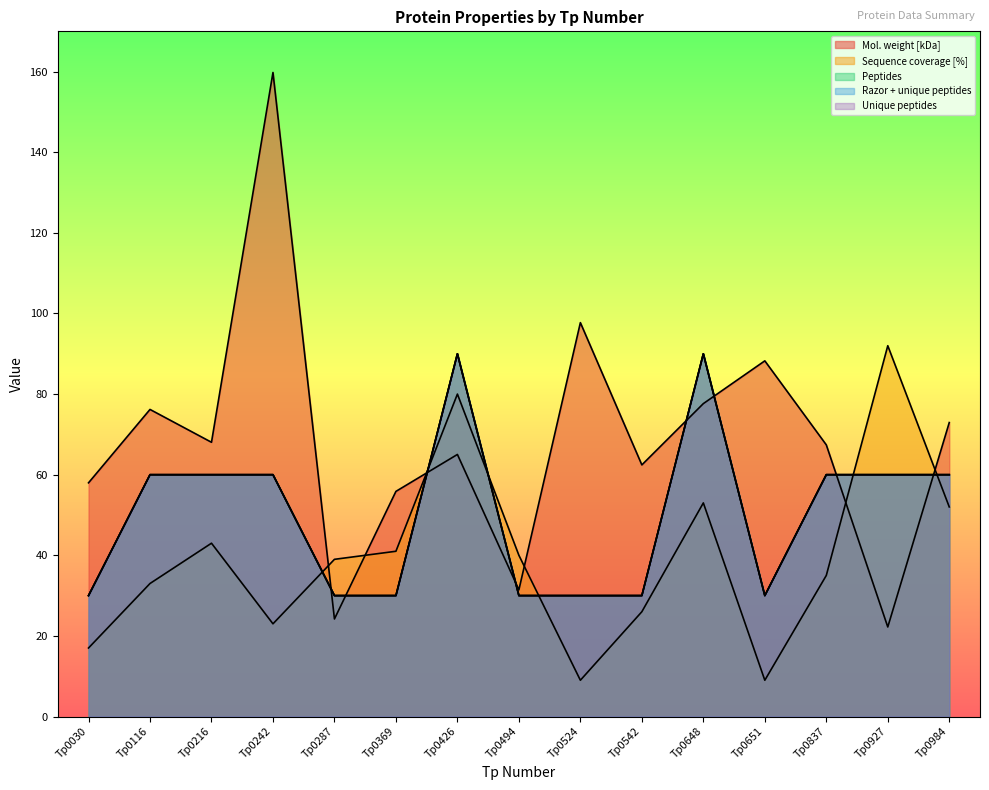

Is the value of Sequence coverage [%] at Tp0651 greater than the value of Mol. weight [kDa] at Tp0837?

No